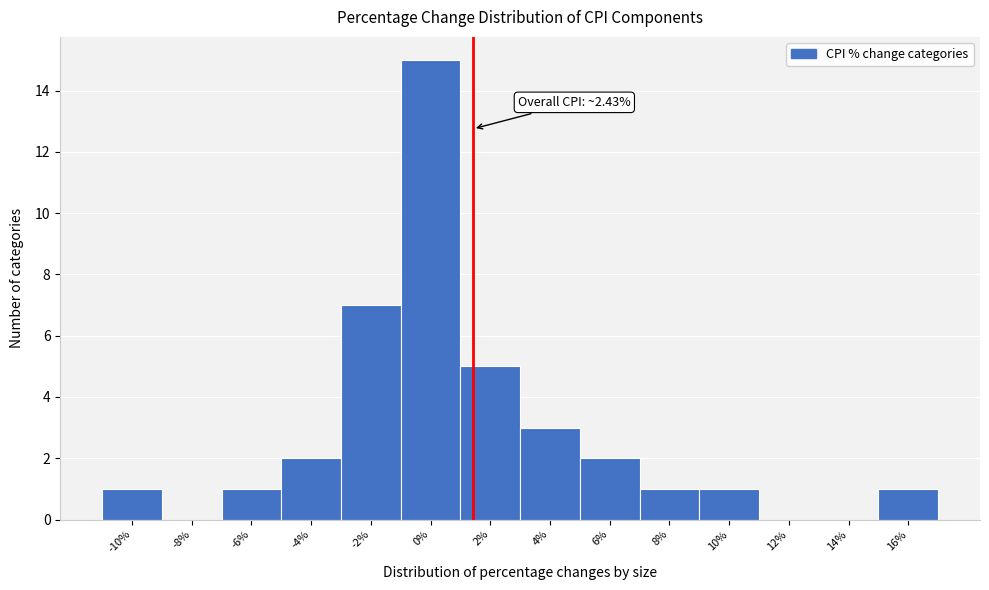

Reading left to right, list all the values displayed in this chart.

-10%=1	-8%=0	-6%=1	-4%=2	-2%=7	0%=15	2%=5	4%=3	6%=2	8%=1	10%=1	12%=0	14%=0	16%=1